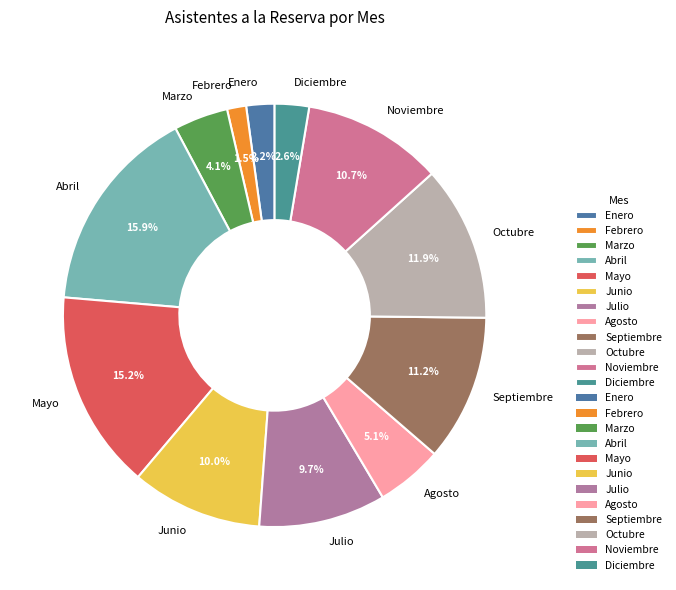

True or false: Octubre accounts for 23% of the total.

False